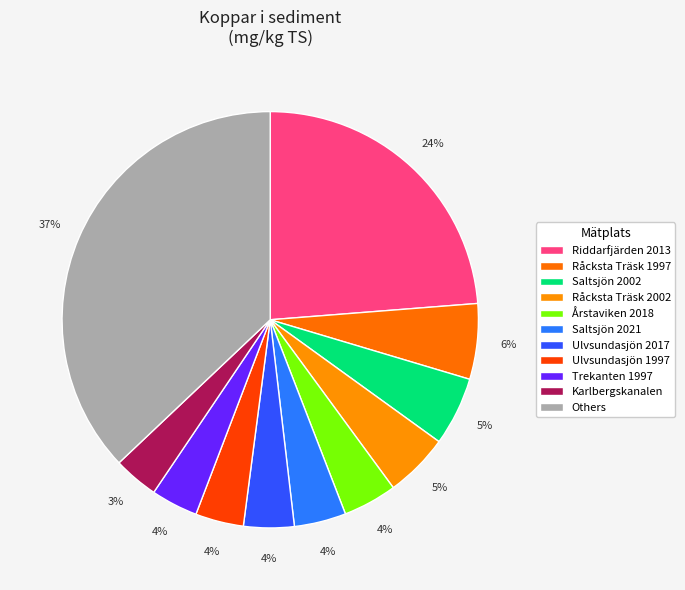

How many slices are in this pie chart?

11